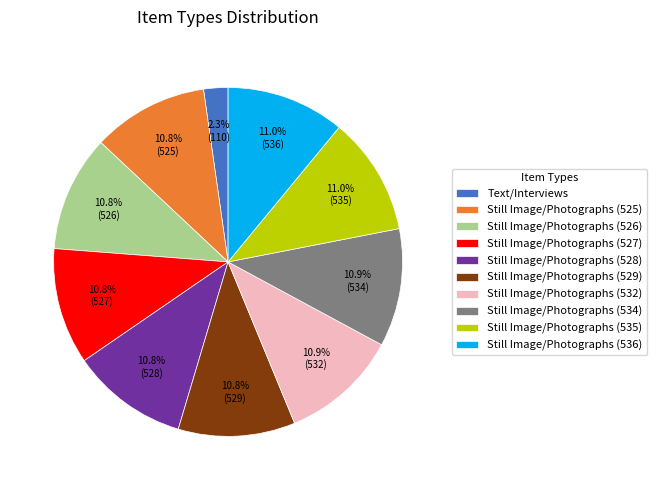

Is the sum of Still Image/Photographs (527) and Still Image/Photographs (526) greater than half?

No